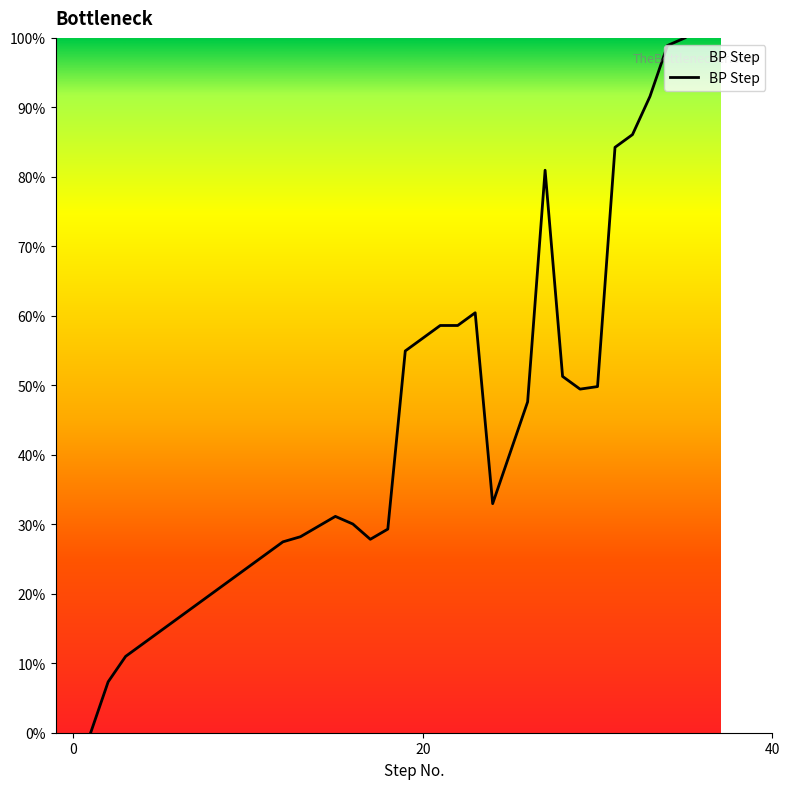

What is the maximum value shown in the chart?

100.0